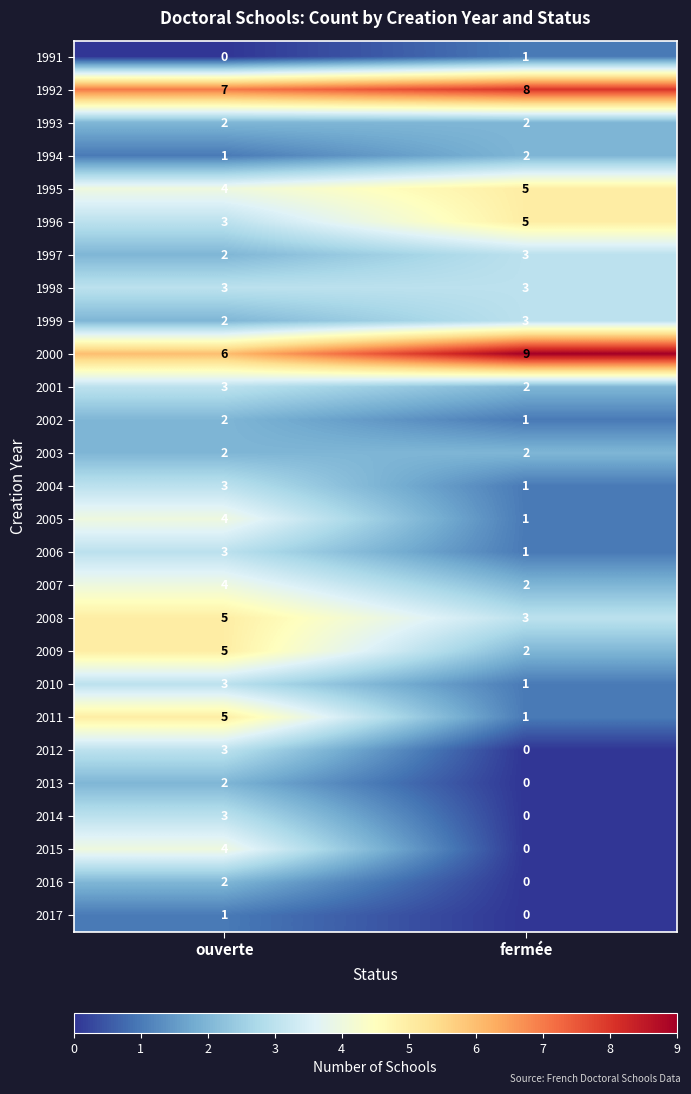

What is the sum of all 1998 values?

6